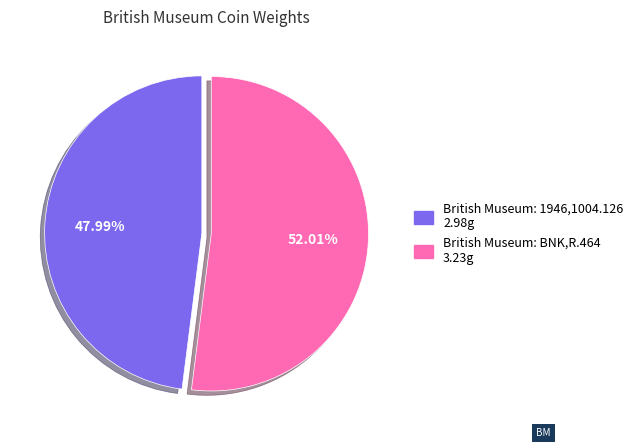

How many segments does this pie chart have?

2